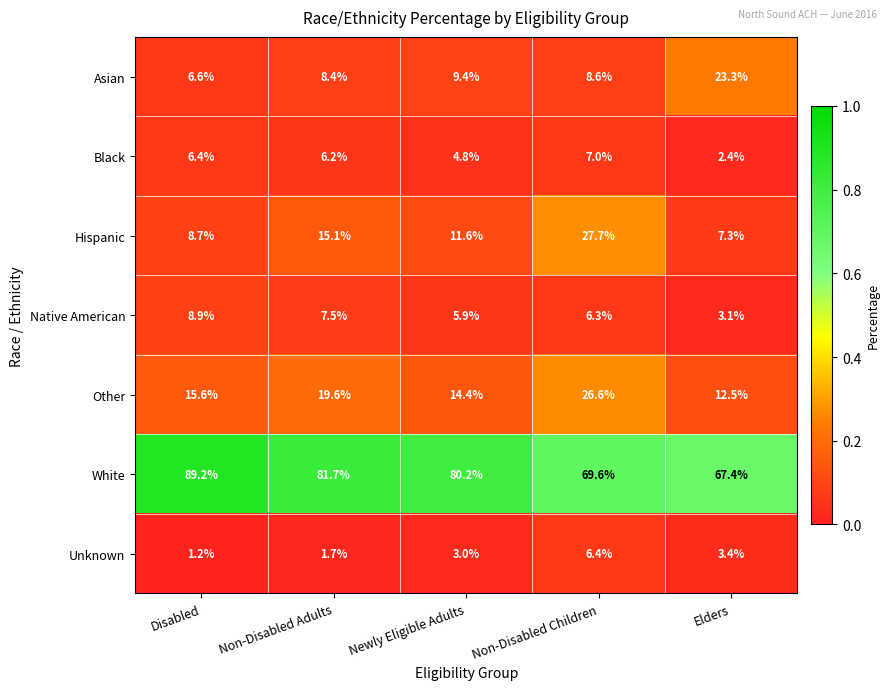

Which series has the widest spread of values?

White